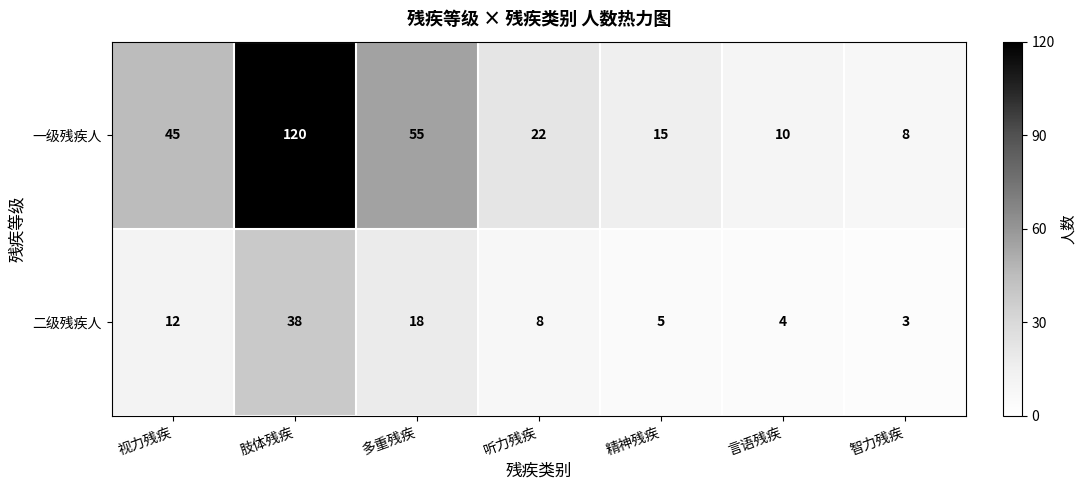

At which label does 一级残疾人 first exceed 22?

视力残疾